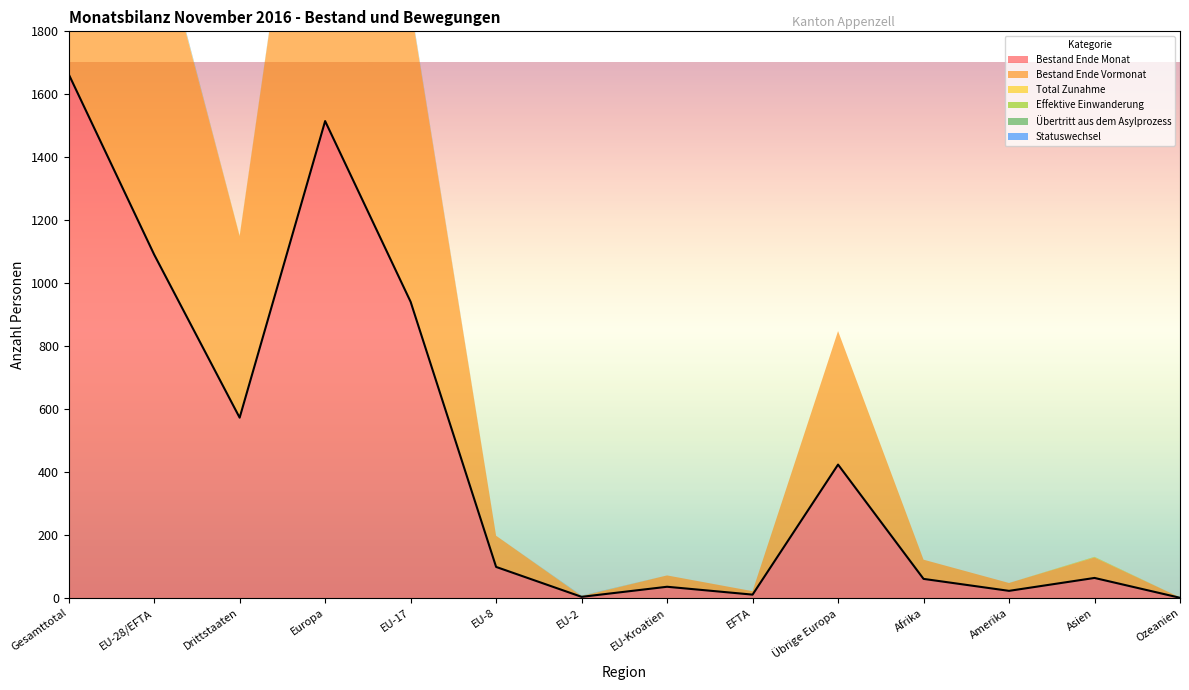

True or false: Effektive Einwanderung and Total Zunahme intersect in this chart.

False